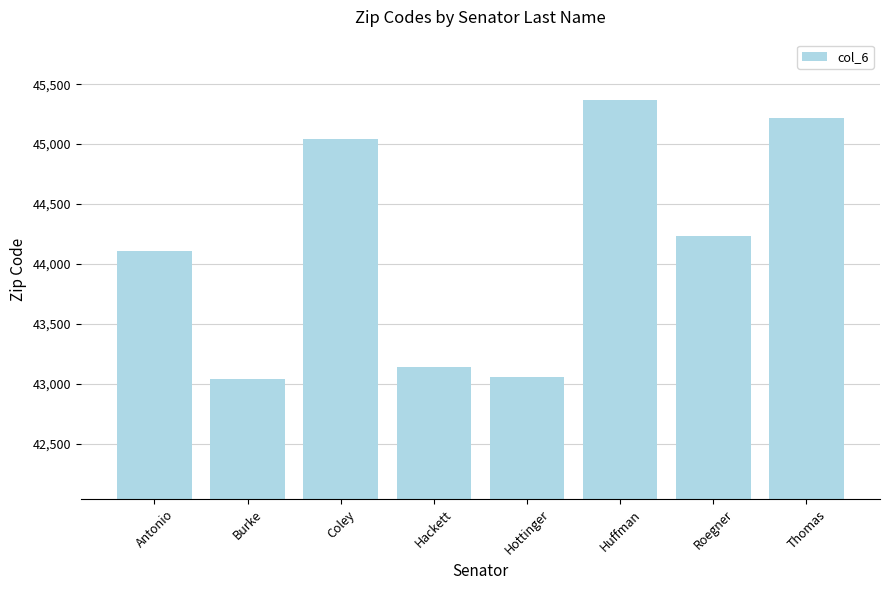

True or false: the data shows 12639 at Burke.

False